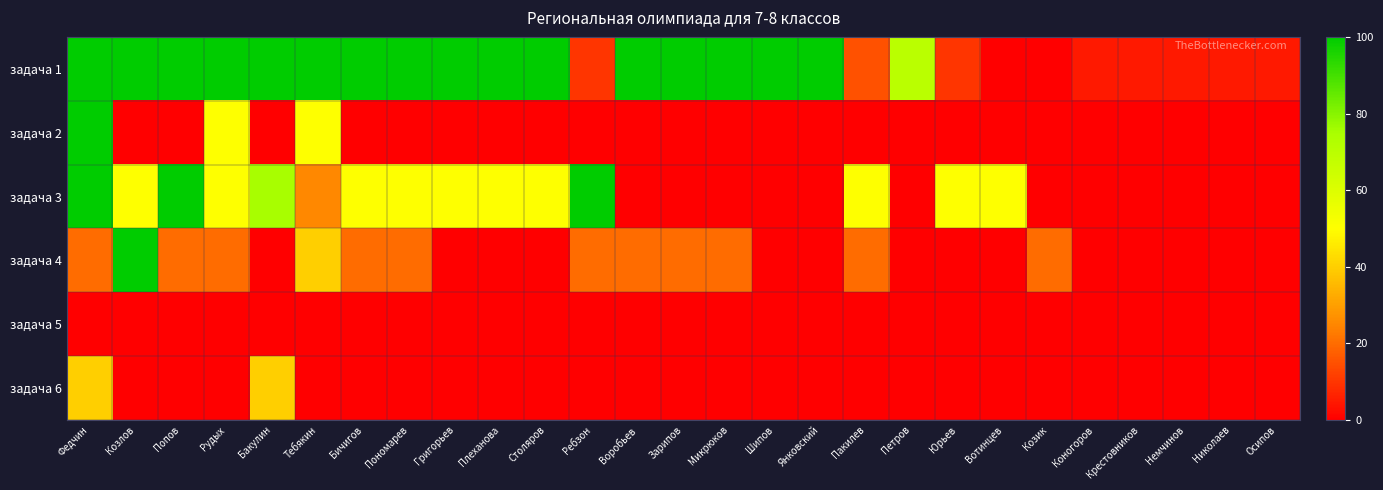

What is the greatest value displayed?

100